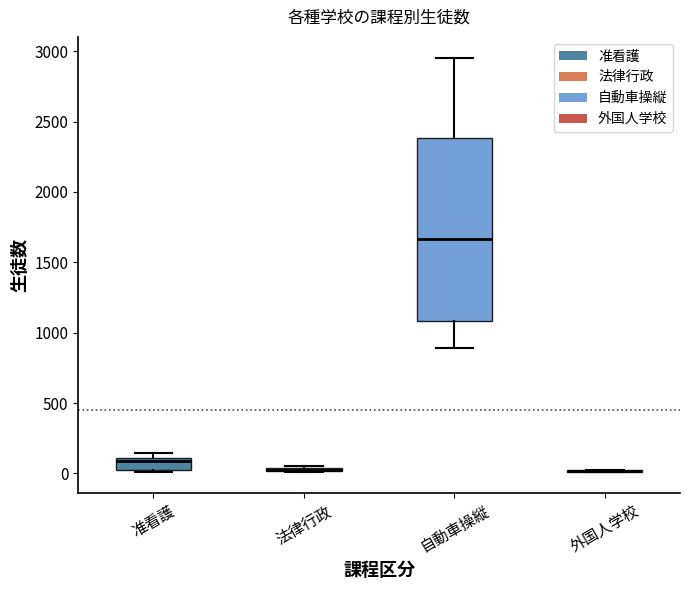

Where is the upper edge of the box for 法律行政 on the y-axis? The values are not printed on the chart, so give them approximately, as read against the axis.

50